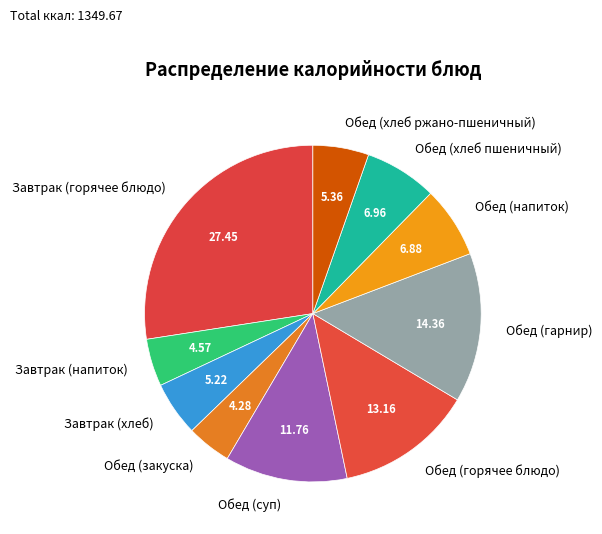

The Обед (суп) slice represents 12% of the pie. True or false?

True